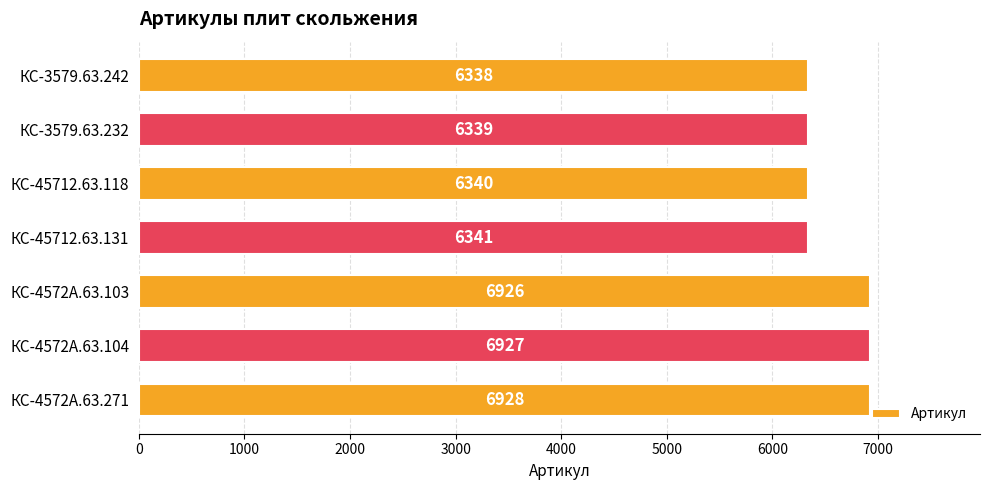

What is the approximate value at КС-45712.63.131?

6341